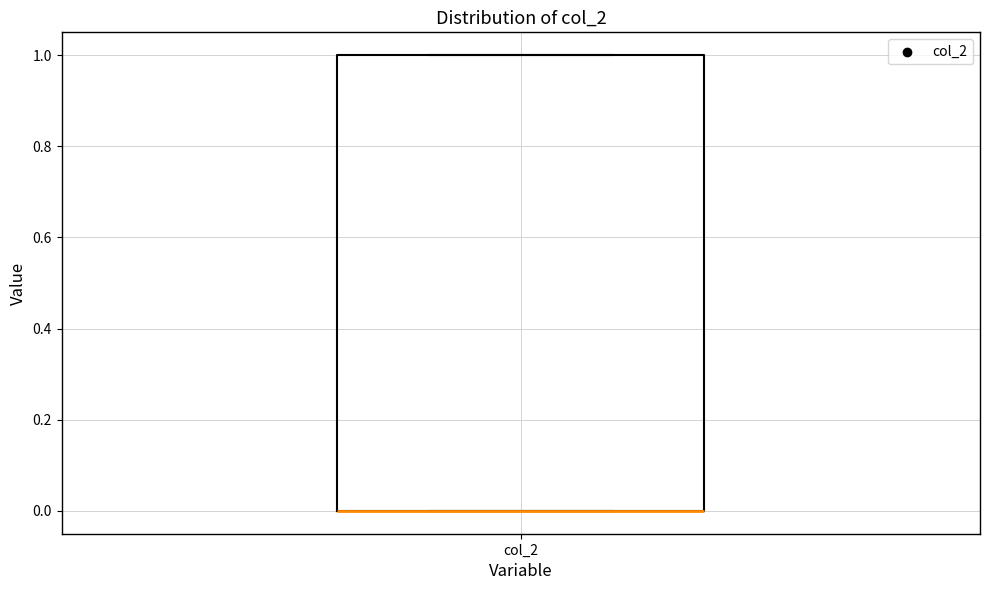

Transcribe this box plot: give where the median line is, the range the box spans, and where the two whiskers end, as read against the y-axis. The values are not printed on the chart, so give them approximately, as read against the axis.

median 0 (drawn on the box's lower edge), box 0 to 1, whiskers 0 to 1